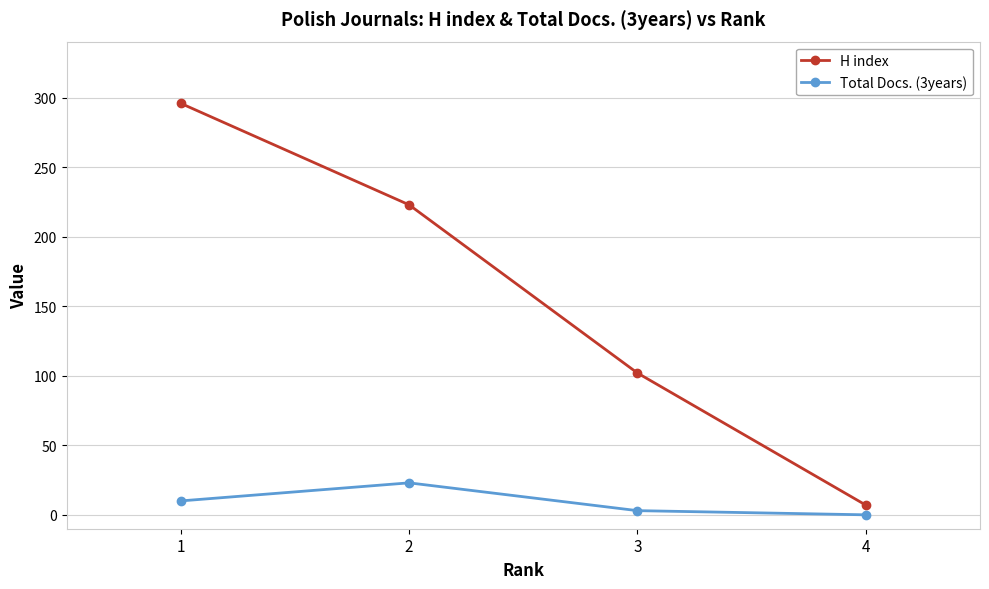

Count the H index values in the range 102 to 296.

3